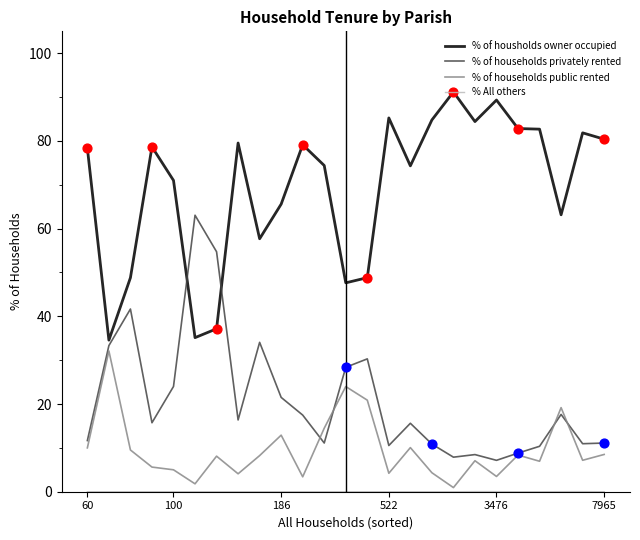

True or false: % of households public rented and % of housholds owner occupied cross at least once.

False